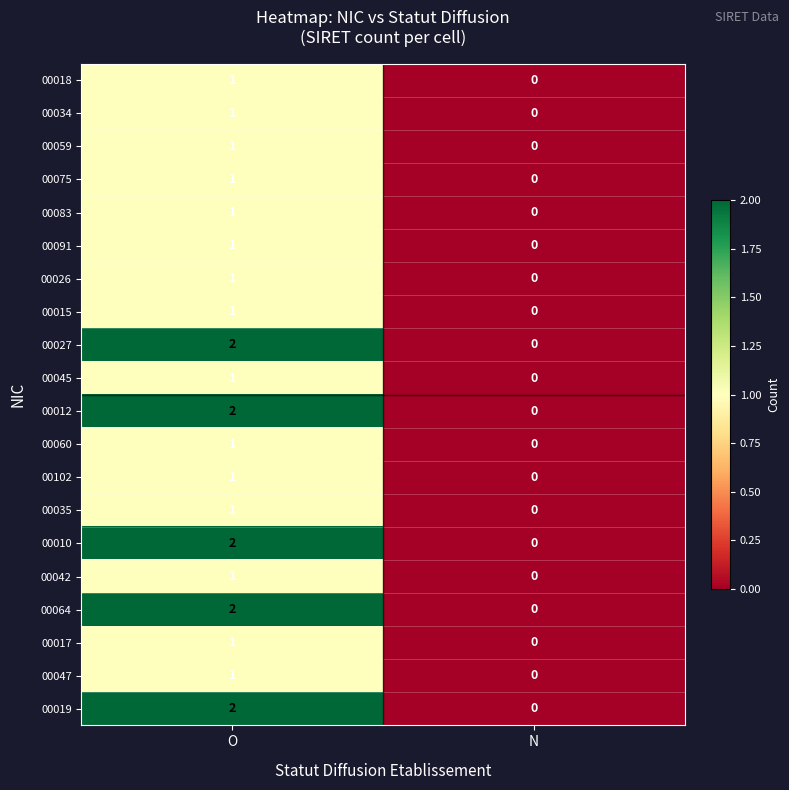

Rank the categories by 00019 value from highest to lowest.

O, N